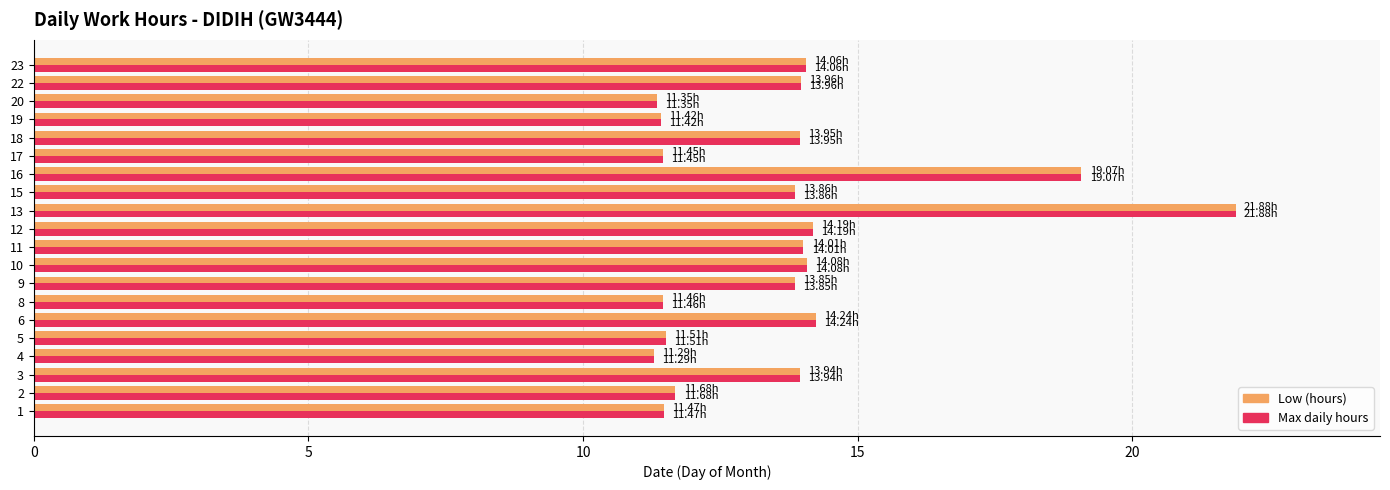

What is the difference between the second highest and minimum values in the Low (hours) series?

7.8